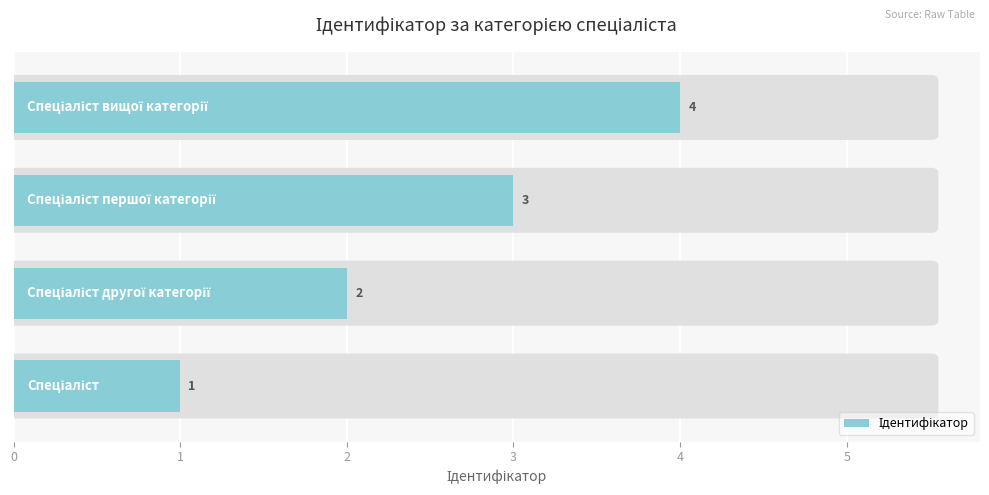

What is the sum of all values?

10